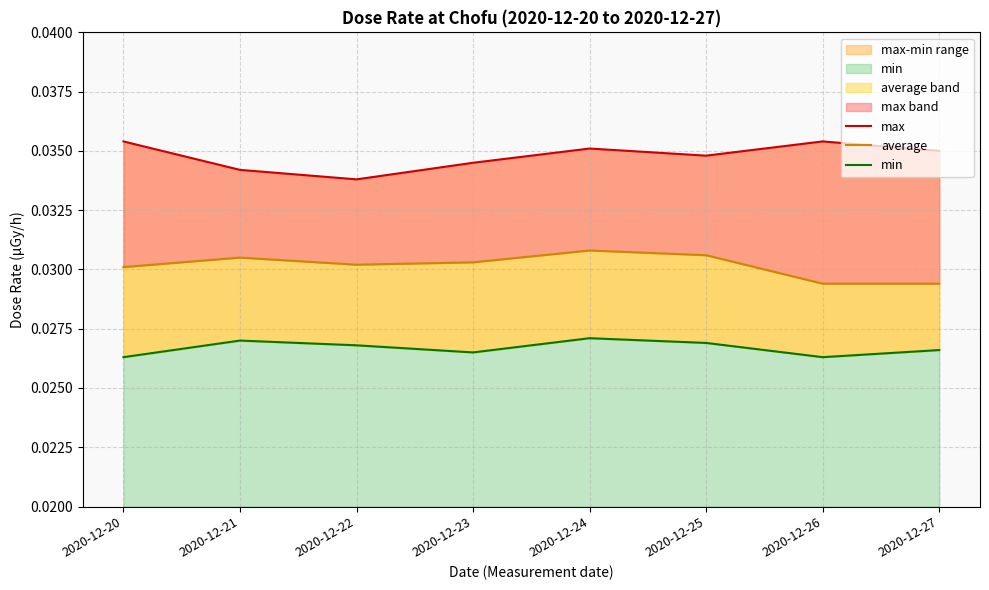

True or false: max and average intersect in this chart.

False